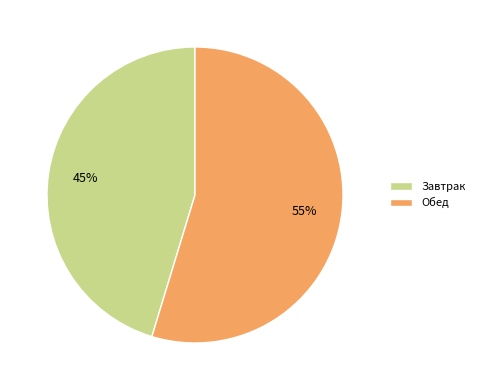

How many slices are in this pie chart?

2